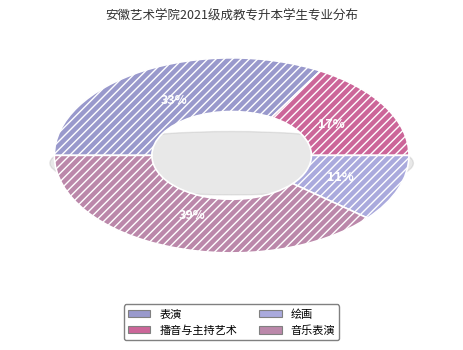

Do 播音与主持艺术 and 表演 together represent more than half of the pie?

No